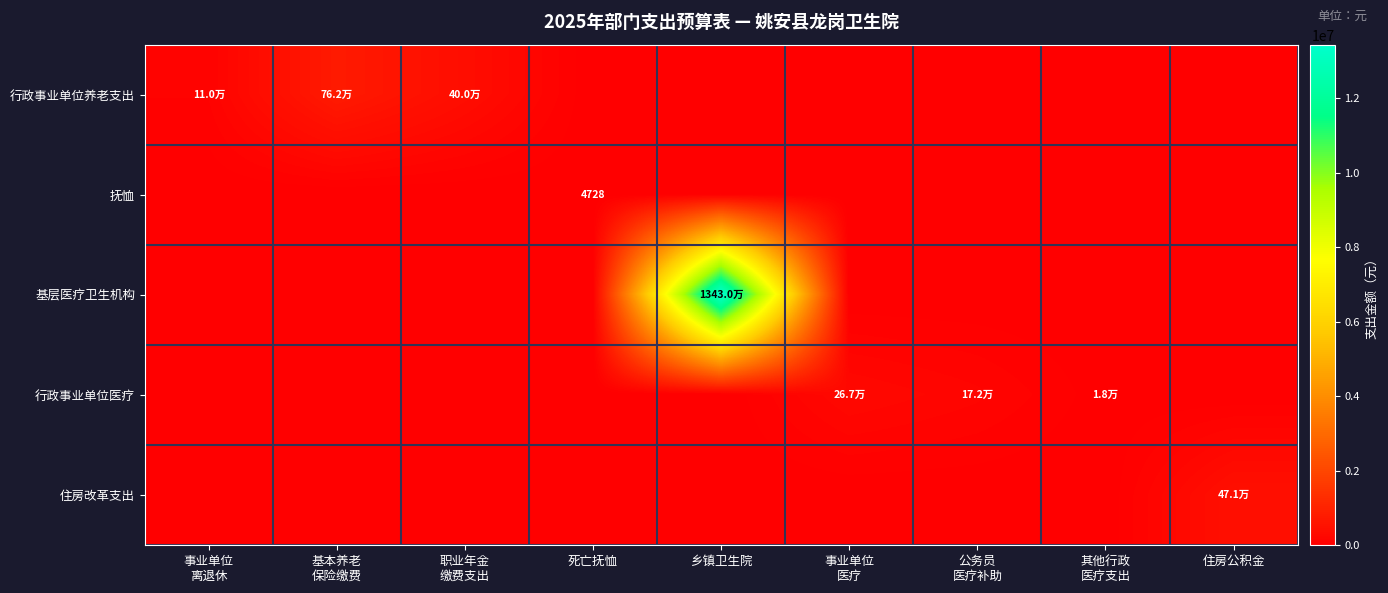

At 住房公积金, list the series in order from largest to smallest.

住房改革支出, 行政事业单位养老支出, 抚恤, 基层医疗卫生机构, 行政事业单位医疗